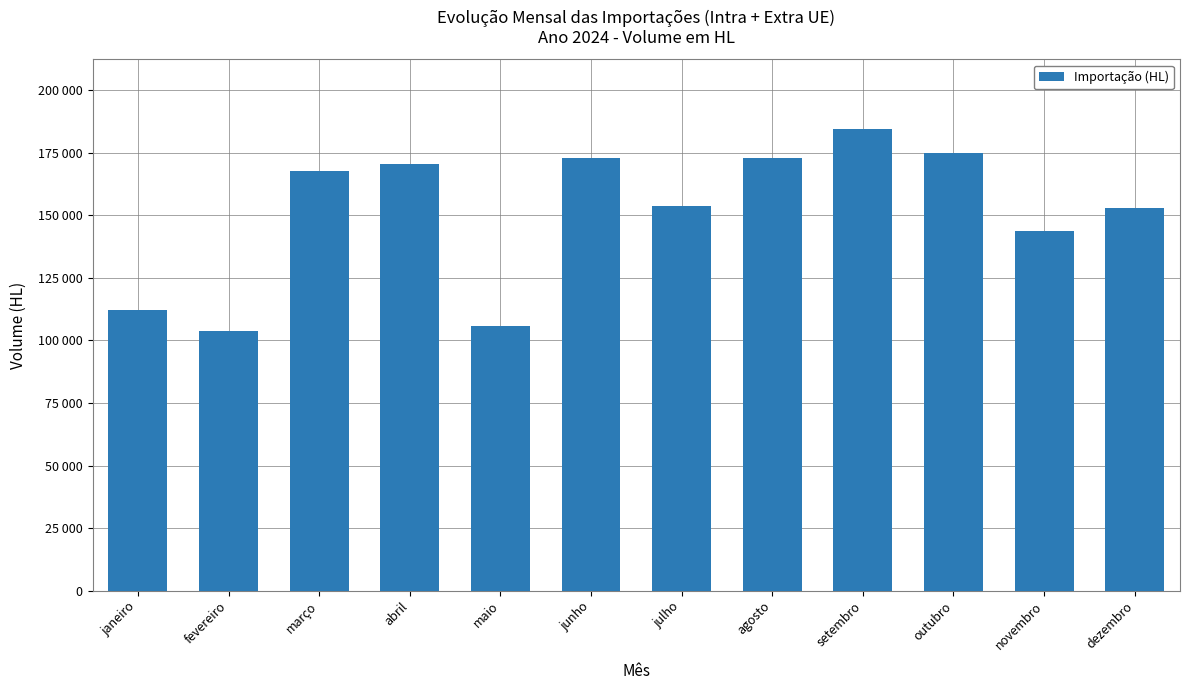

Does the chart contain any negative values?

No